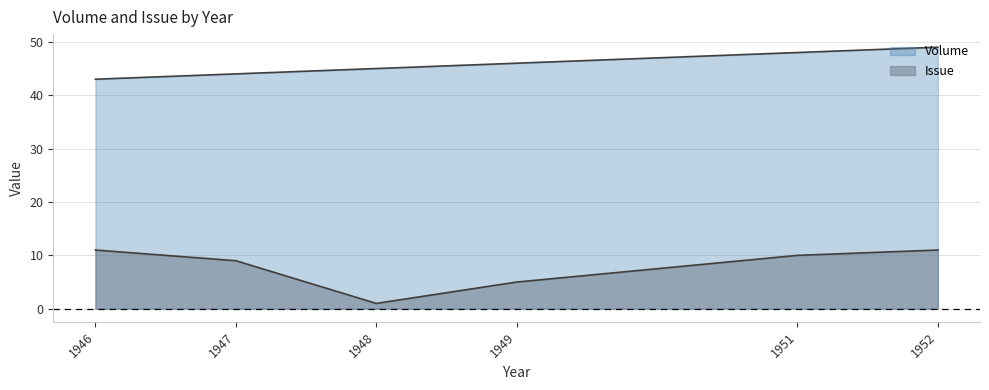

Reading right to left, transcribe all the data shown in this chart.

Volume: 49	48	46	45	44	43
Issue: 11	10	5	1	9	11